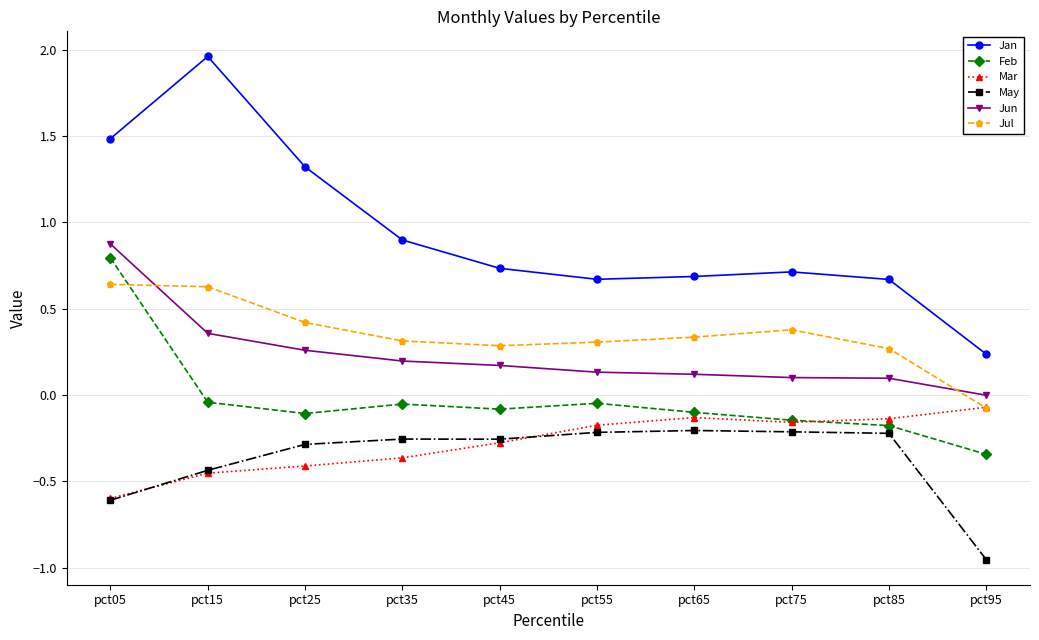

How many times do Jul and Feb cross each other?

1